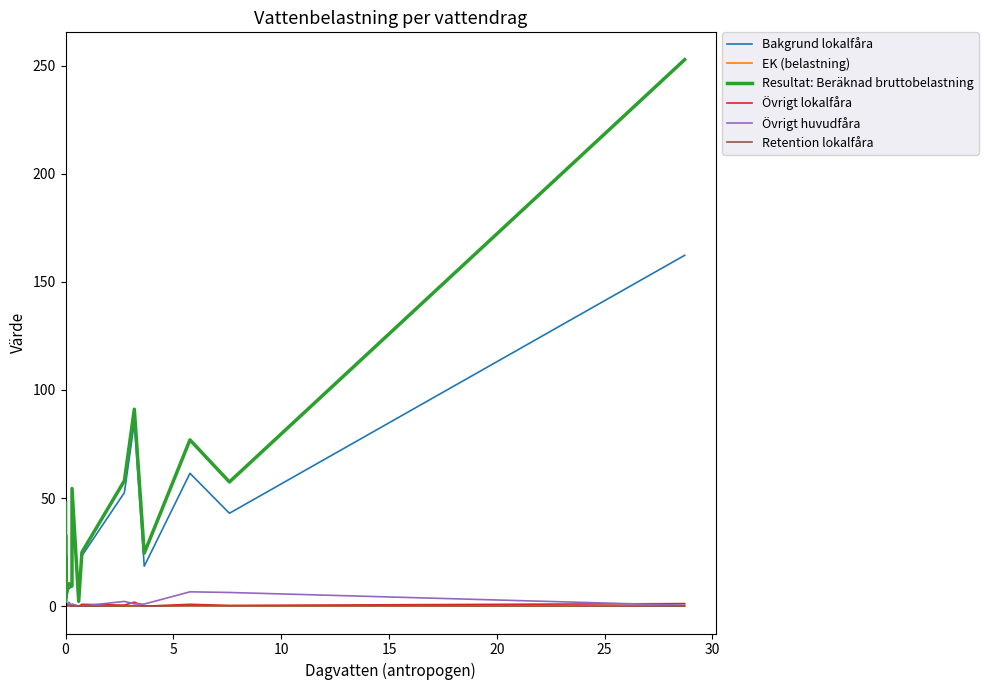

True or false: Övrigt huvudfåra and Resultat: Beräknad bruttobelastning intersect in this chart.

False